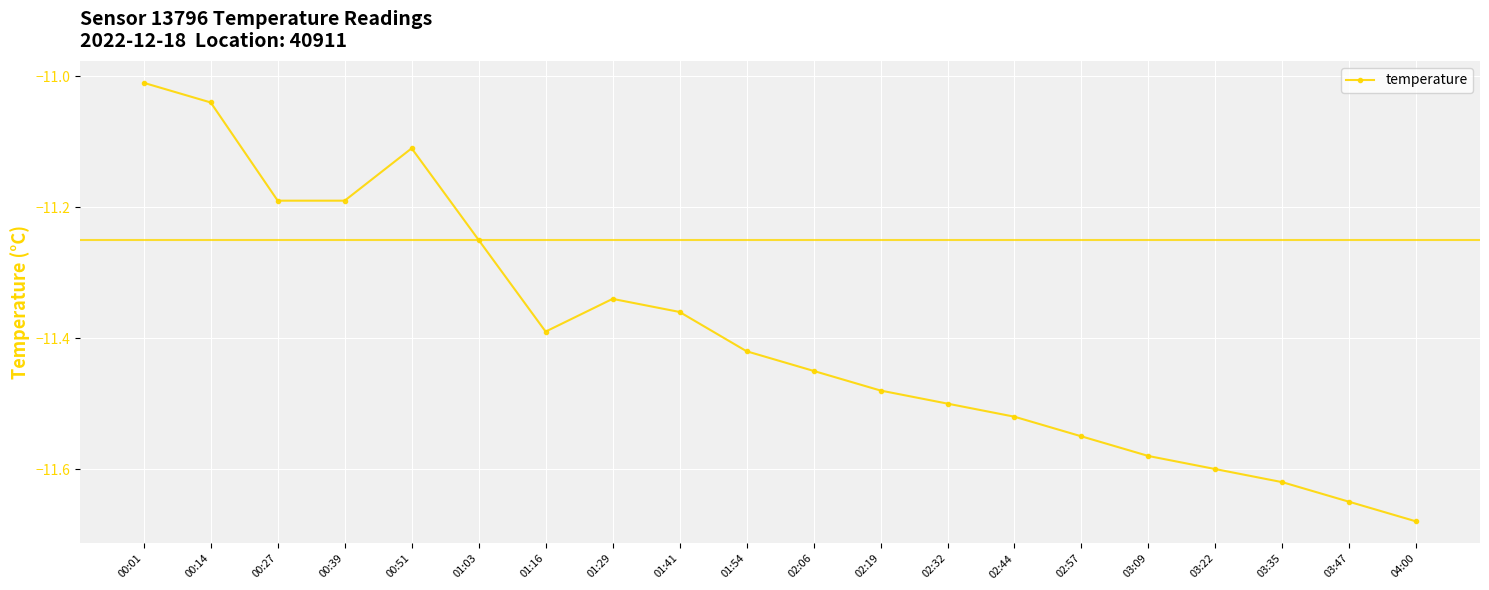

The chart shows a value of -18.5 at 03:22. True or false?

False